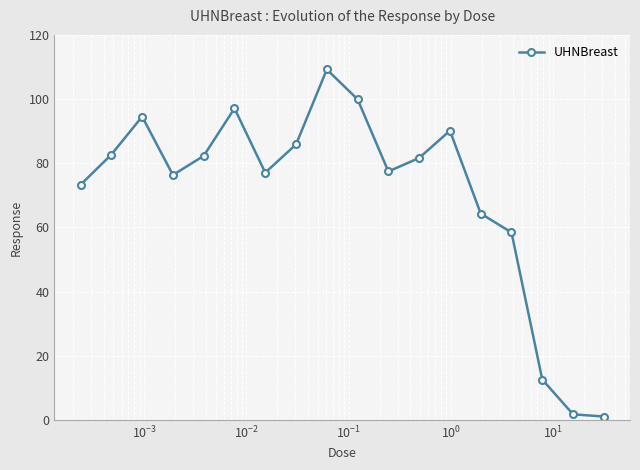

What is the difference between the maximum and minimum values?

108.2